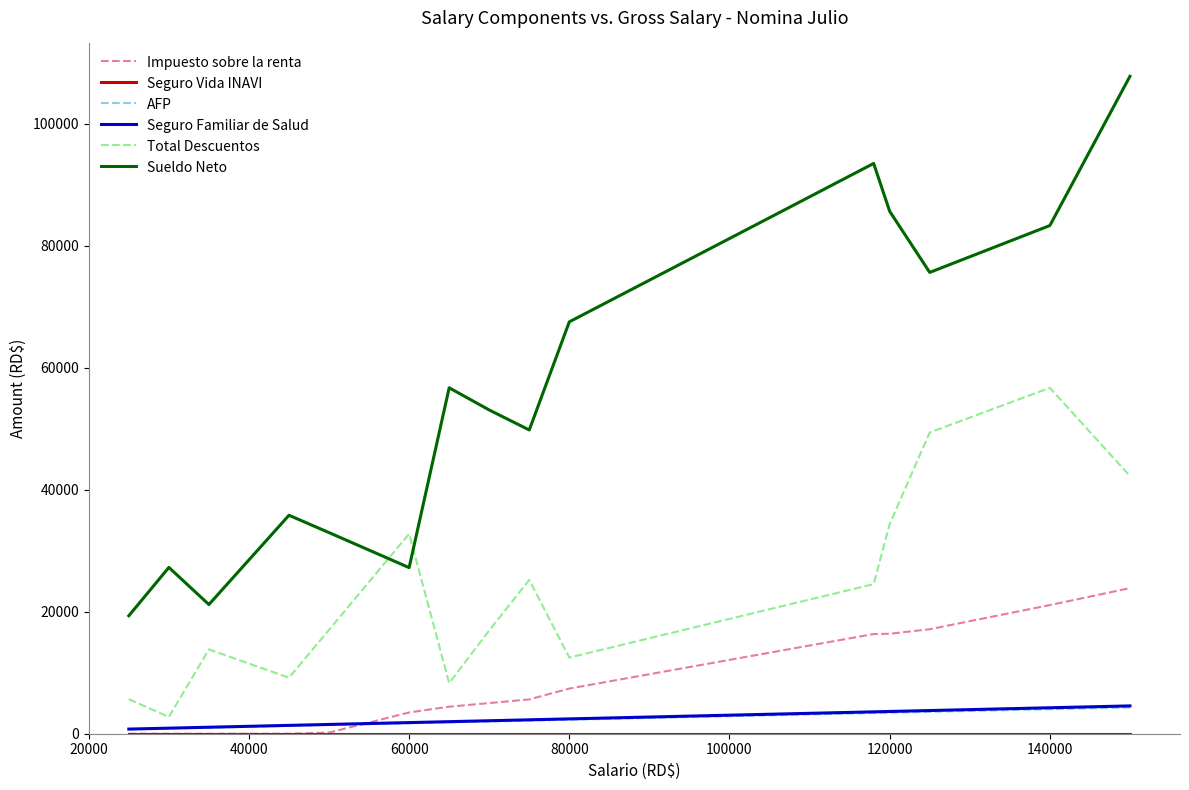

What is the maximum value shown in the chart?

107763.4